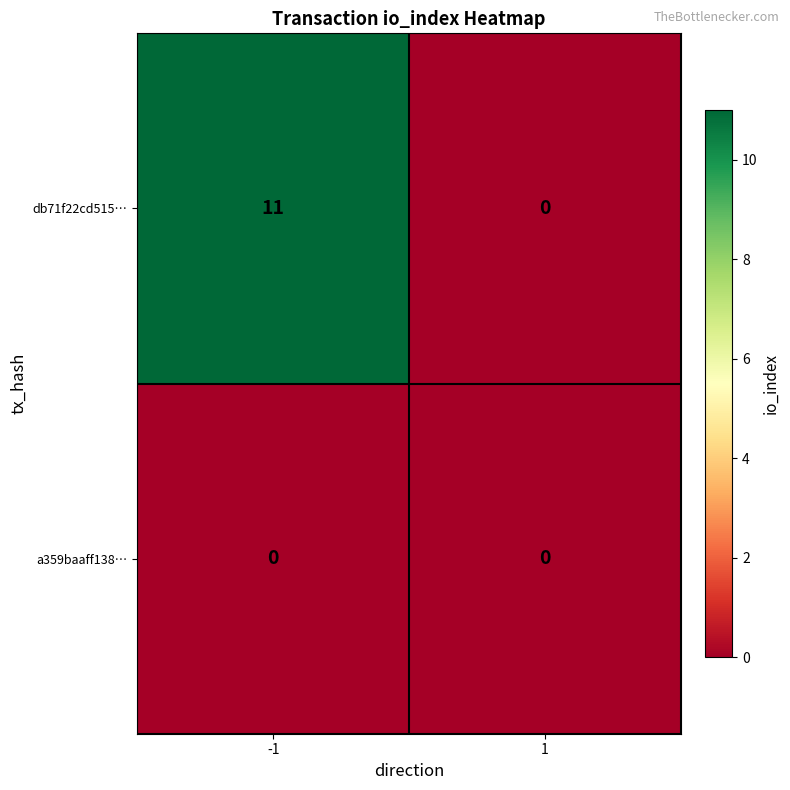

List the series in order of their overall mean, highest first.

db71f22cd515…, a359baaff138…